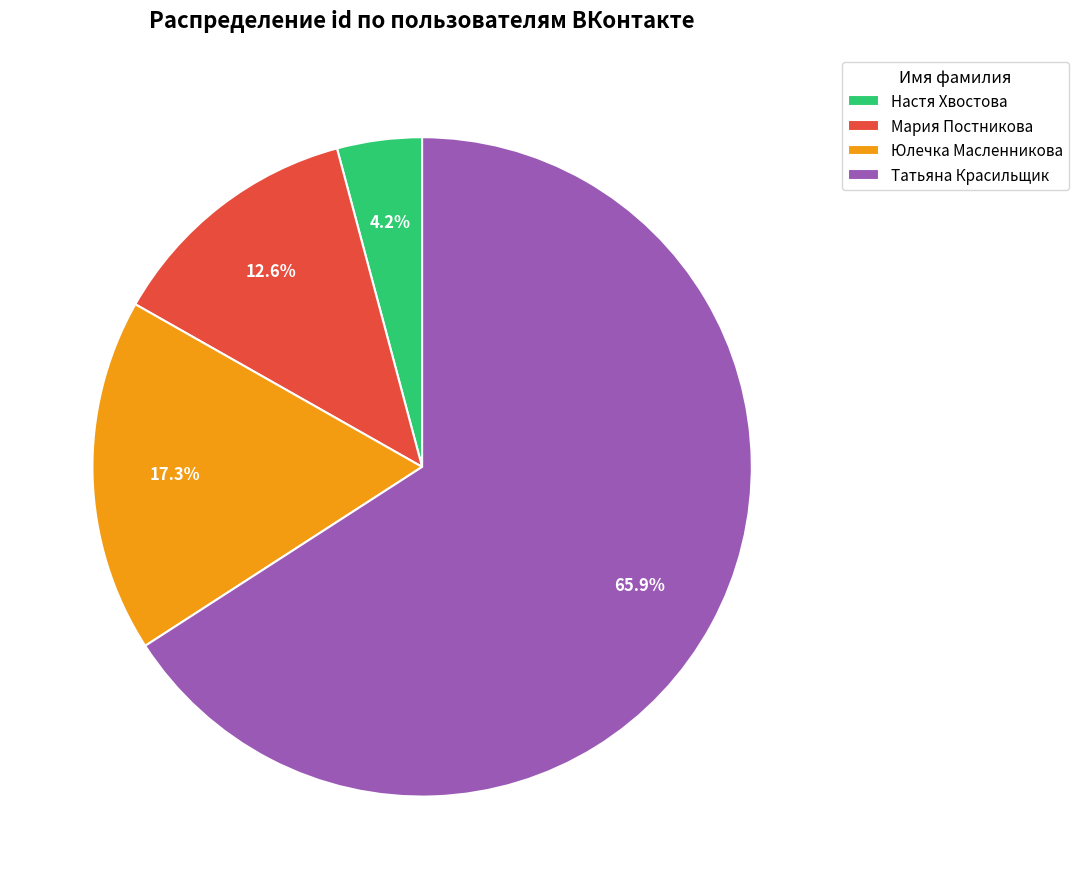

How much of the chart is everything except Настя Хвостова?

95.8%